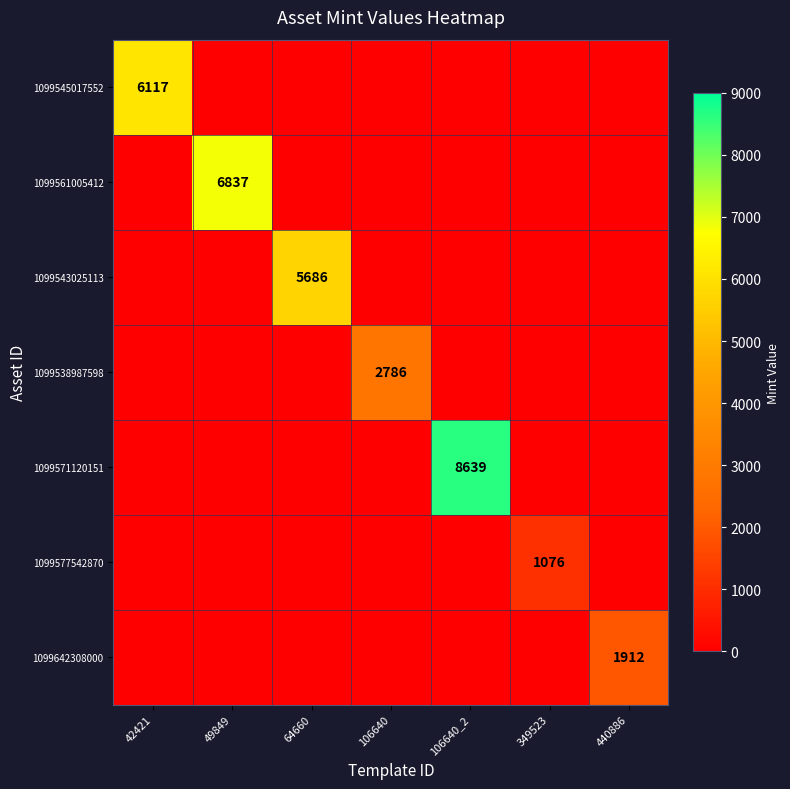

The 1099538987598 series shows 2786 at 106640. True or false?

True